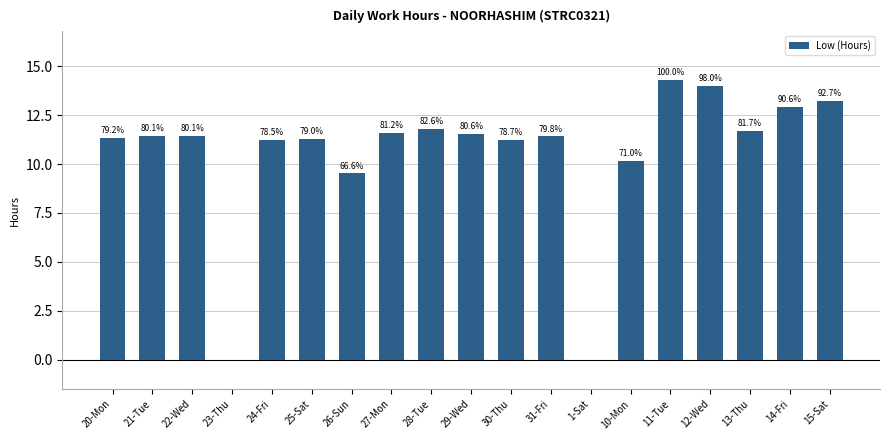

Are the bars horizontal?

No